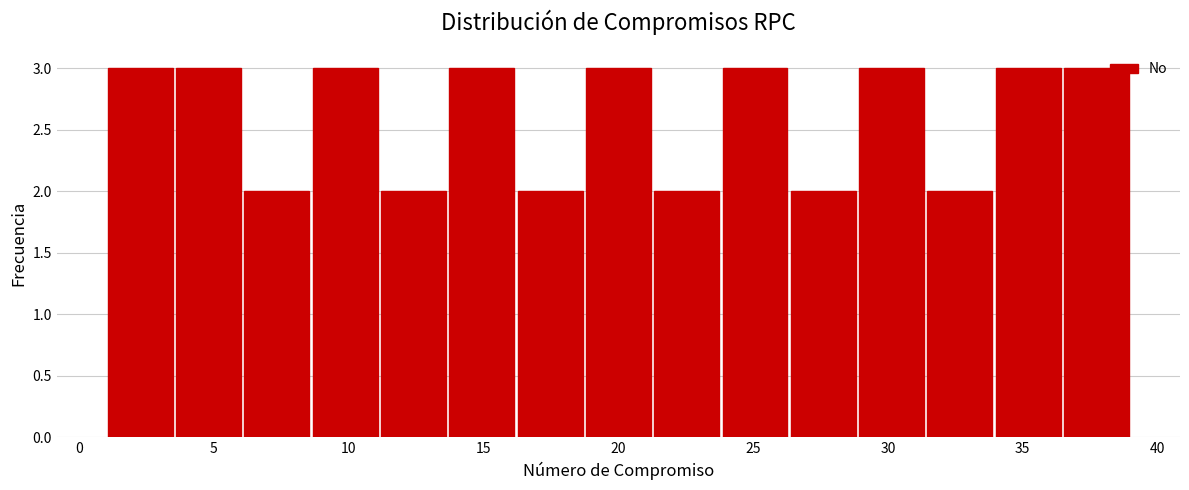

Reading left to right, list every bar in this chart as the range it spans on the x-axis followed by its height. Neither the bar edges nor the heights are printed on the chart, so give them approximately, as read against the axes.

1.0 to 3.5: 3
3.5 to 6.0: 3
6.0 to 8.5: 2
8.5 to 11.0: 3
11.0 to 13.5: 2
13.5 to 16.0: 3
16.0 to 18.5: 2
18.5 to 21.5: 3
21.5 to 24.0: 2
24.0 to 26.5: 3
26.5 to 29.0: 2
29.0 to 31.5: 3
31.5 to 34.0: 2
34.0 to 36.5: 3
36.5 to 39.0: 3